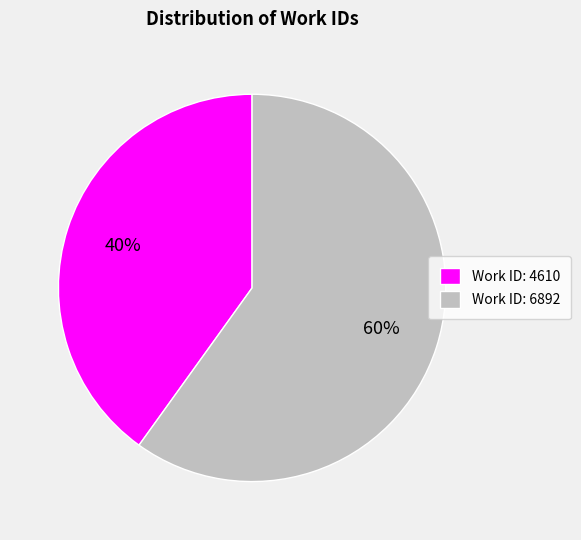

Do Work ID: 4610 and Work ID: 6892 together represent more than half of the pie?

Yes